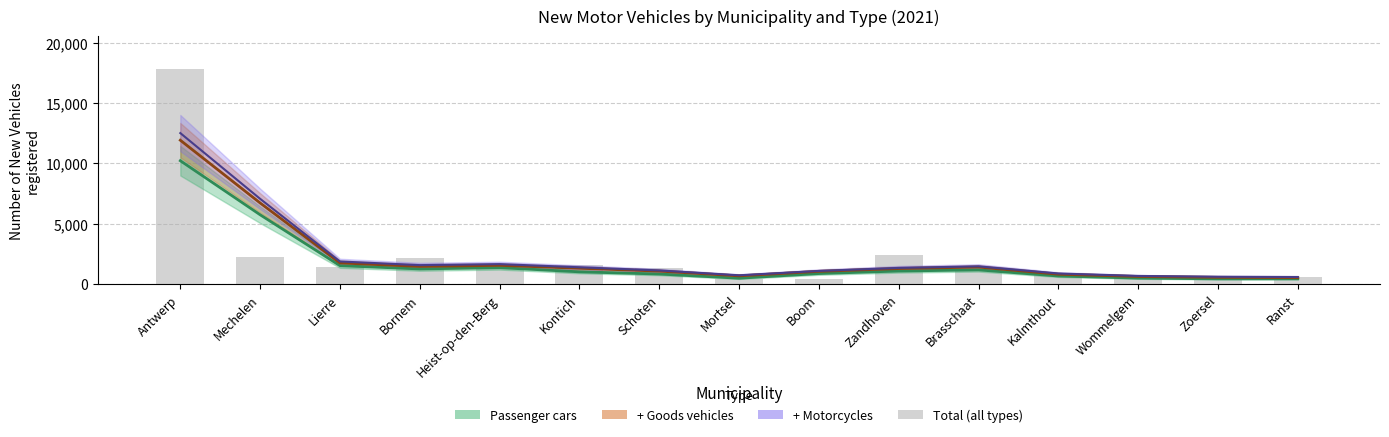

Which series has the largest total across all categories?

Total vehicles